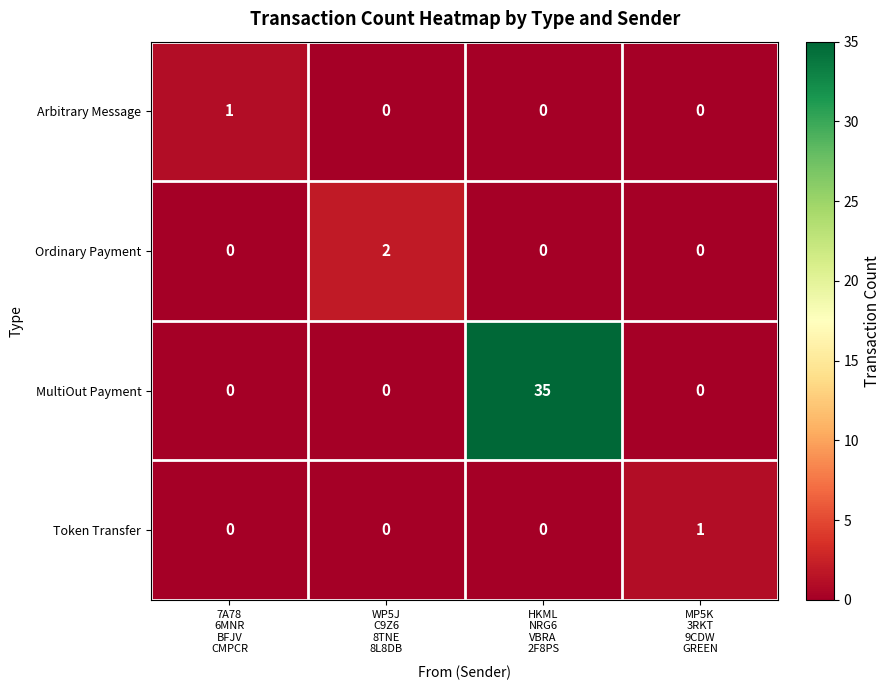

Reading left to right, transcribe all the data shown in this chart.

Arbitrary Message: 1	0	0	0
Ordinary Payment: 0	2	0	0
MultiOut Payment: 0	0	35	0
Token Transfer: 0	0	0	1